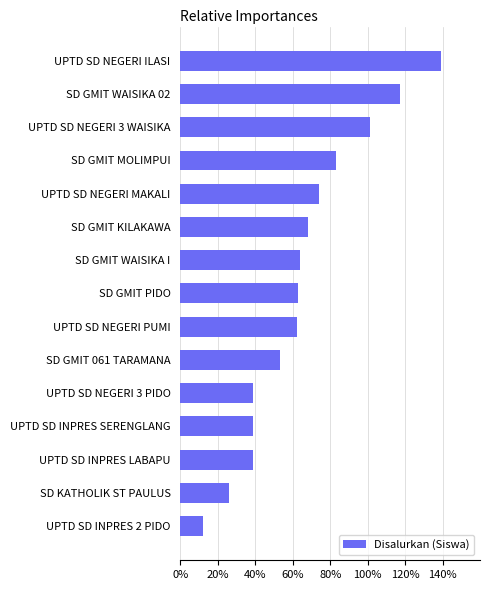

What value does the data have at UPTD SD INPRES SERENGLANG?

39